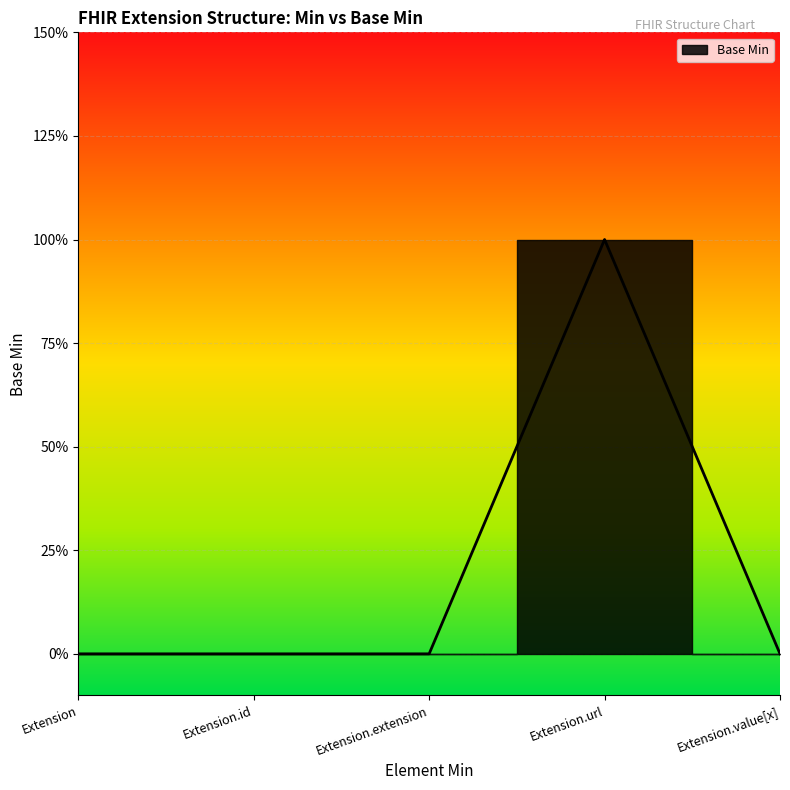

How many distinct data groups are displayed?

1